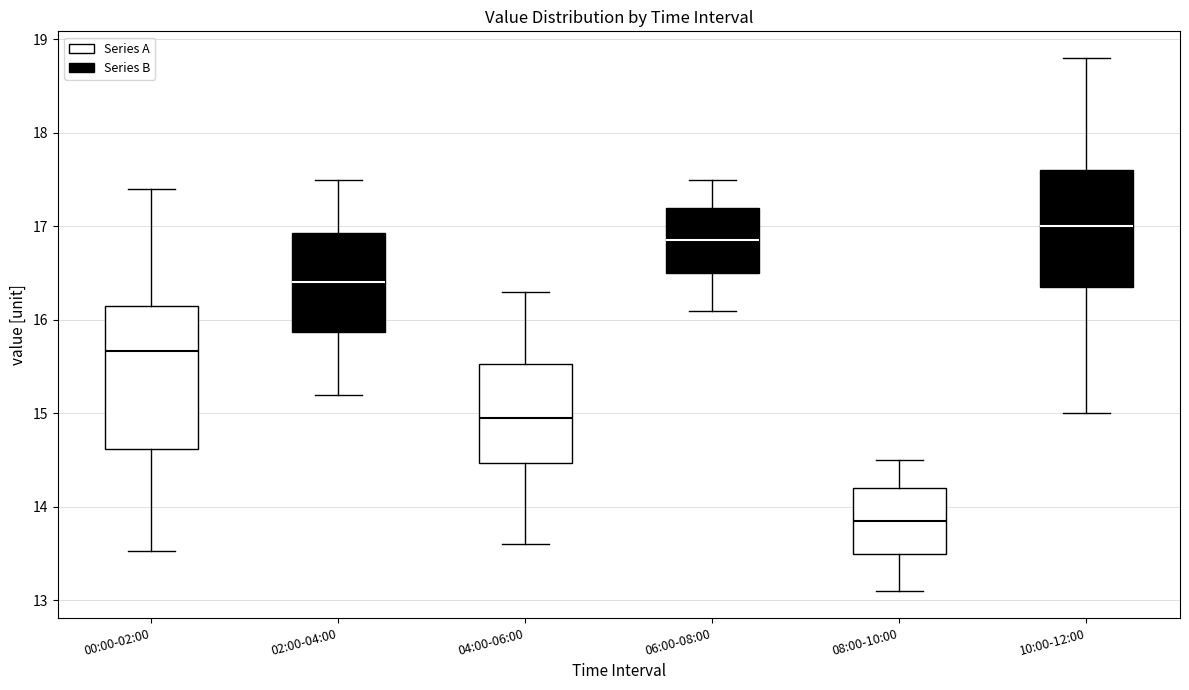

Reading left to right, transcribe this box plot: for each box, give where its median line is, the range the box spans, and where its two whiskers end, as read against the y-axis. The values are not printed on the chart, so give them approximately, as read against the axis.

00:00-02:00: median 15.7, box 14.6 to 16.1, whiskers 13.5 to 17.4
02:00-04:00: median 16.4, box 15.9 to 16.9, whiskers 15.2 to 17.5
04:00-06:00: median 15.0, box 14.5 to 15.5, whiskers 13.6 to 16.3
06:00-08:00: median 16.9, box 16.5 to 17.2, whiskers 16.1 to 17.5
08:00-10:00: median 13.9, box 13.5 to 14.2, whiskers 13.1 to 14.5
10:00-12:00: median 17.0, box 16.4 to 17.6, whiskers 15.0 to 18.8